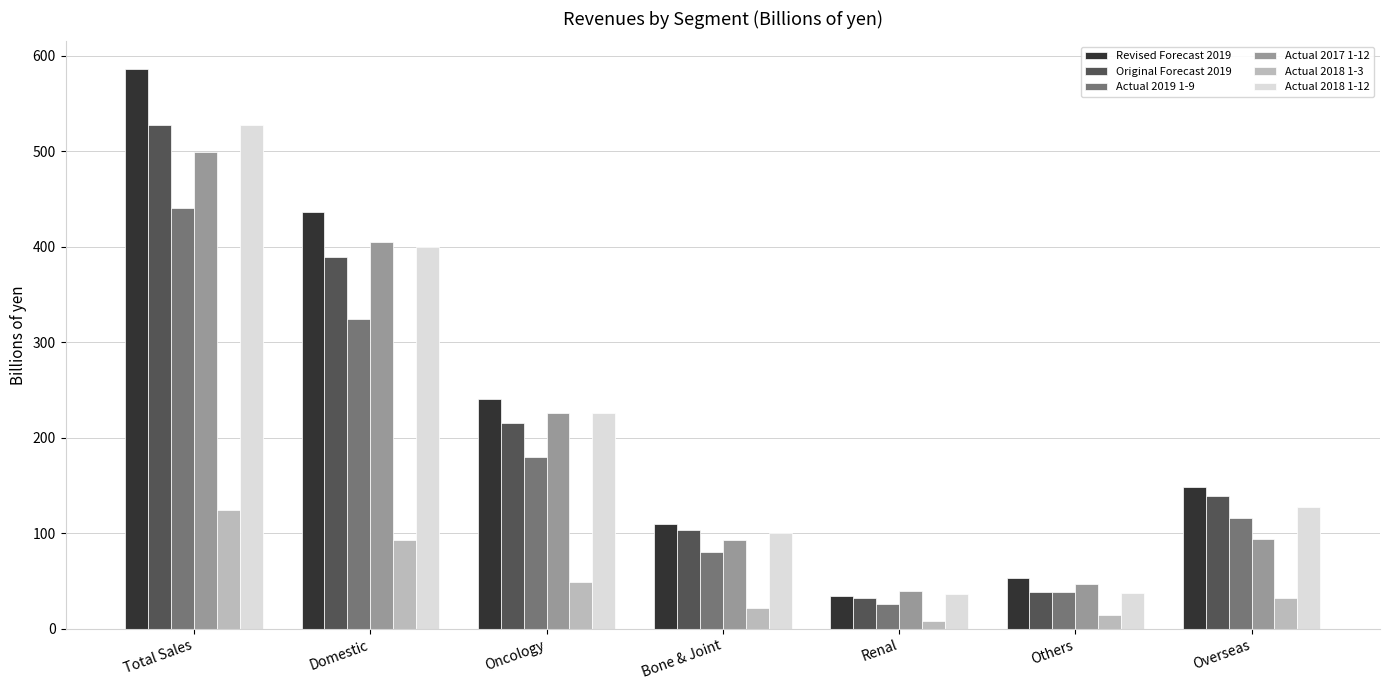

Which category has the highest value across all series?

Total Sales